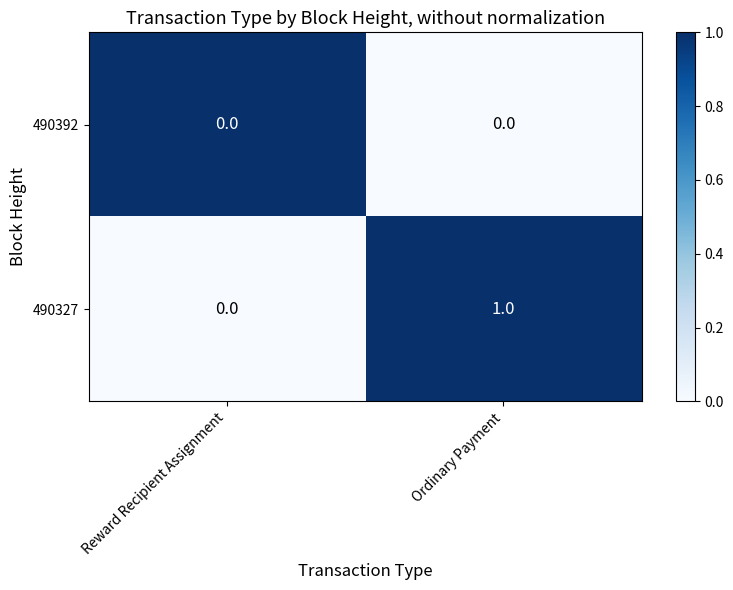

The 490327 series shows 0 at Reward Recipient Assignment. True or false?

True